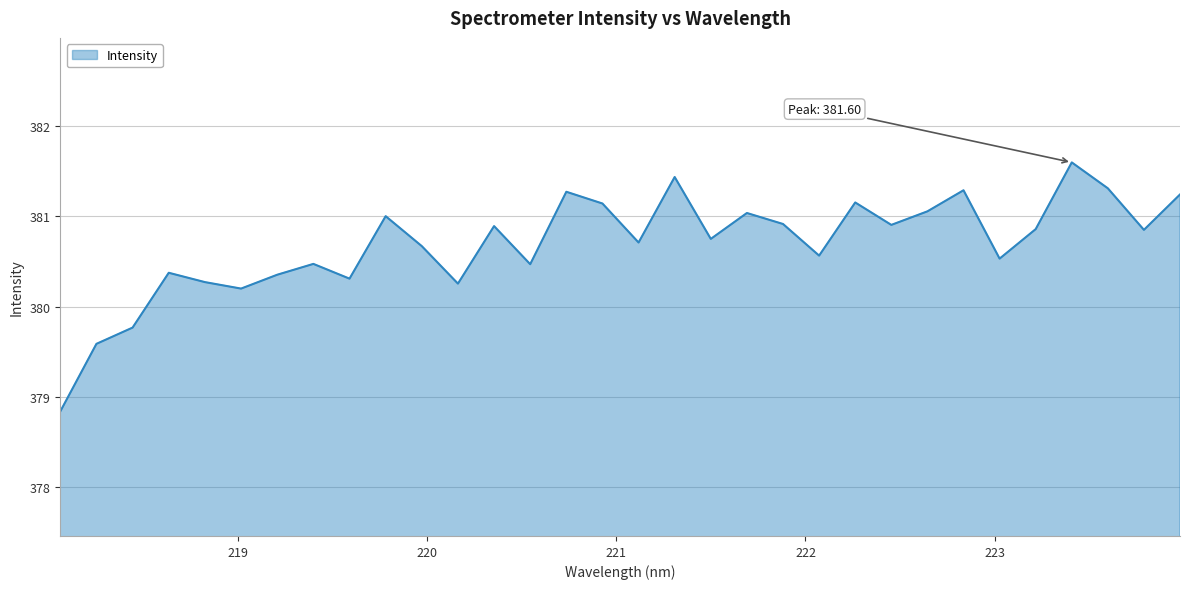

What is the difference between the maximum and minimum values?

2.8